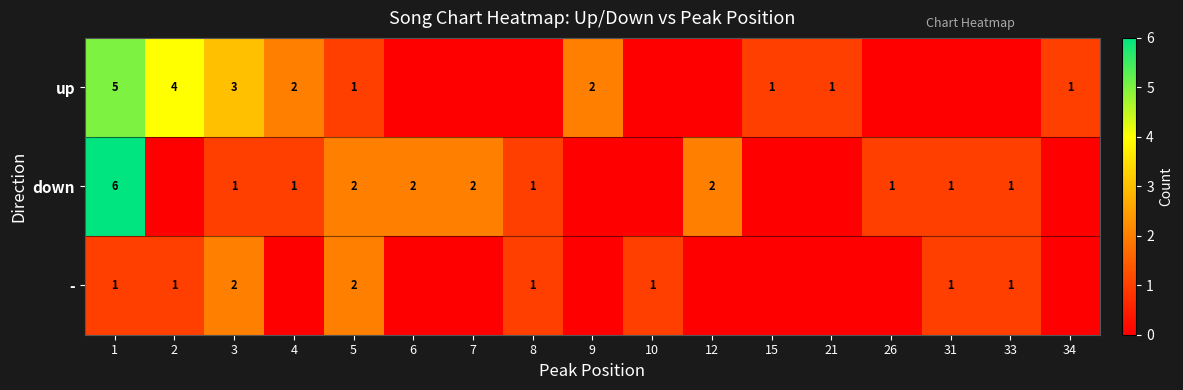

At which category is the sum across all series the highest?

1